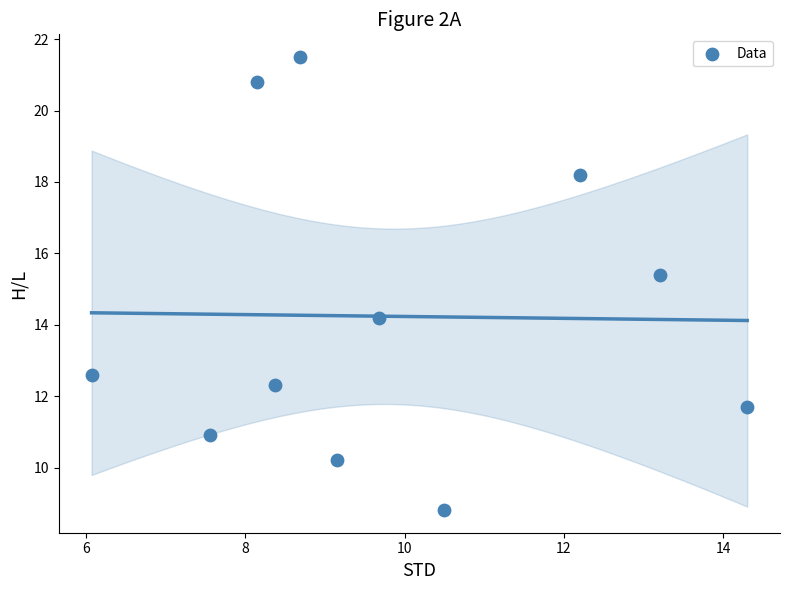

What is the range of Y values (max minus min)?

12.7